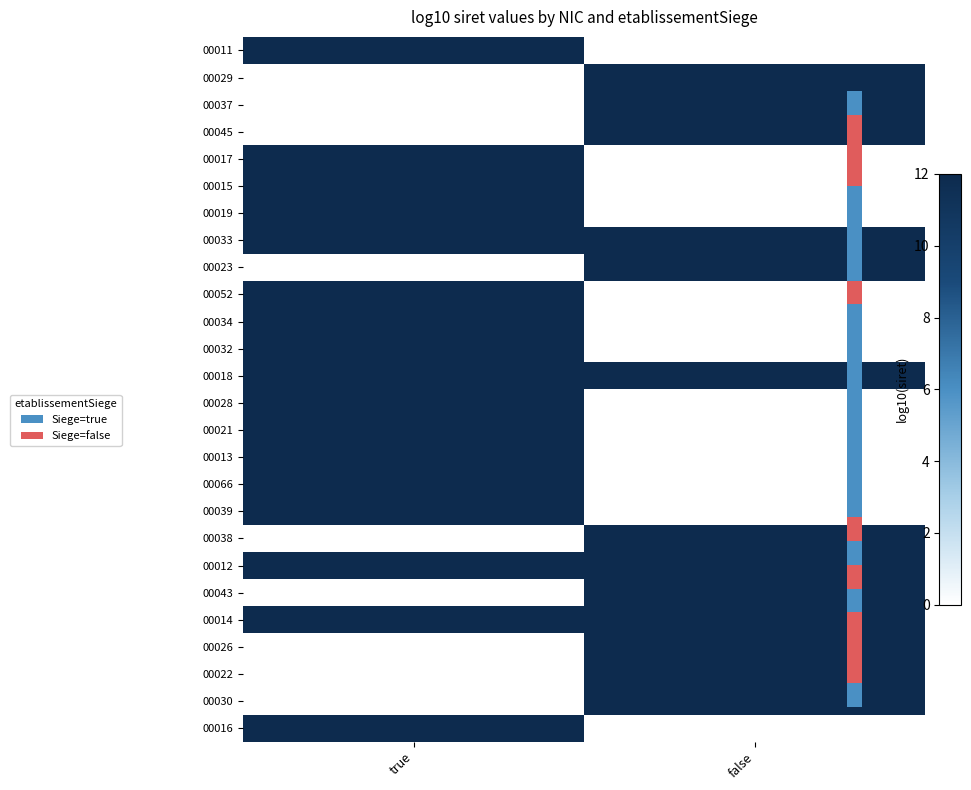

Which label corresponds to the smallest value in the chart?

true